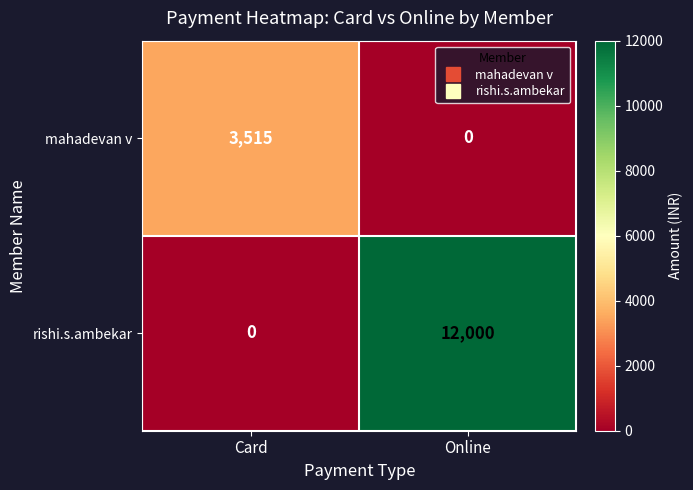

What is the maximum value shown in the chart?

12000